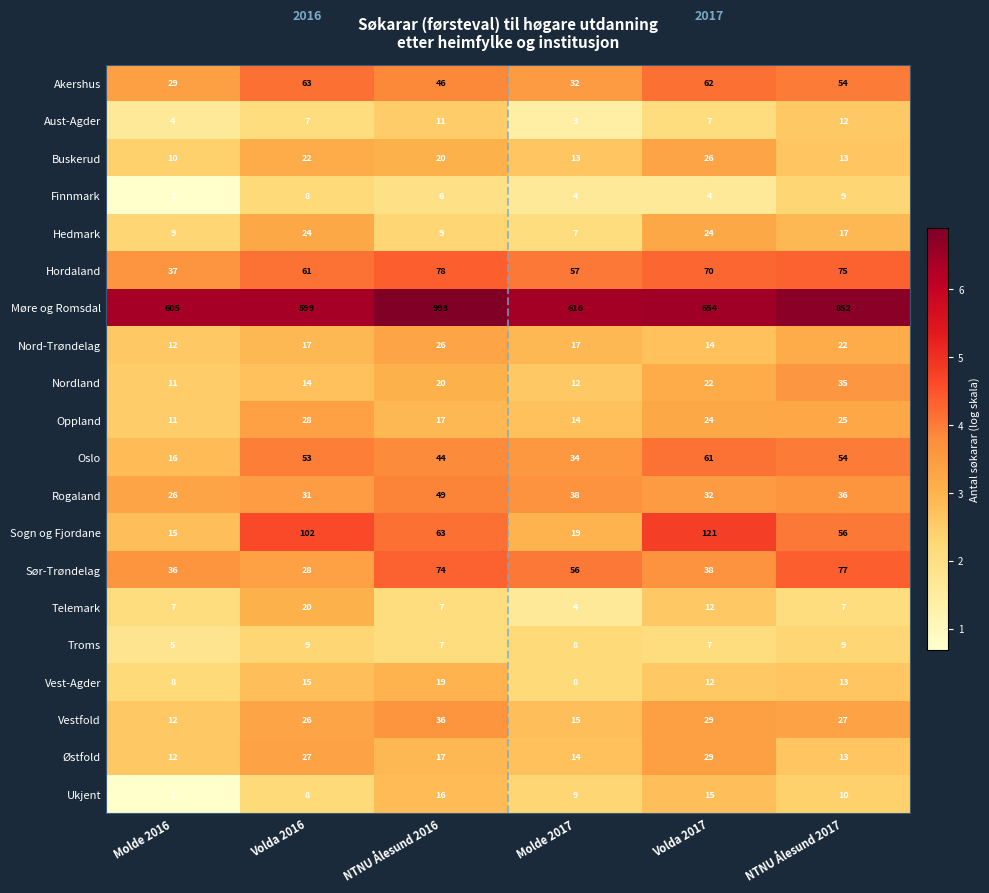

Which series has the largest range (max minus min)?

Møre og Romsdal